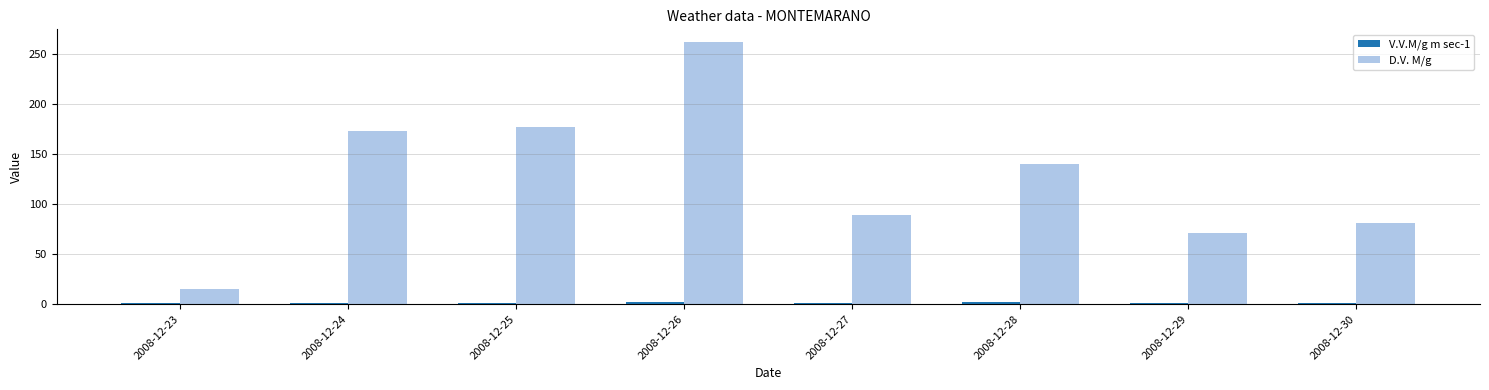

Between 2008-12-26 and 2008-12-29, which series saw the biggest shift?

D.V. M/g